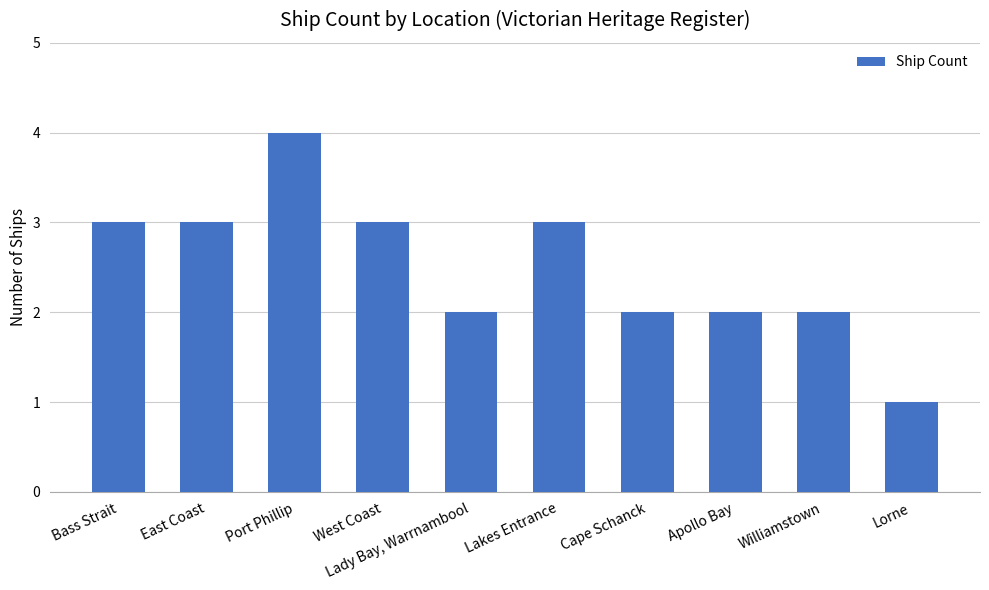

What position from the right is Cape Schanck?

4